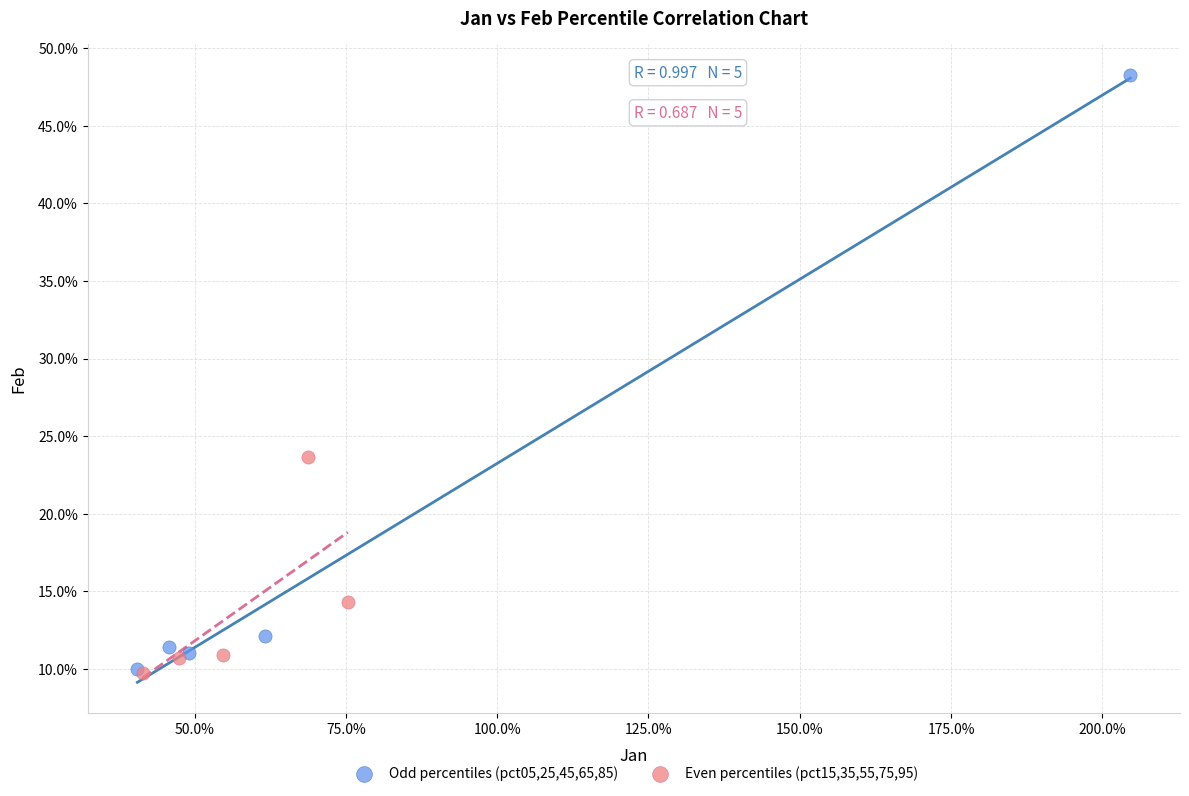

What are all the series names shown in the legend?

Odd percentiles (pct05,25,45,65,85), Even percentiles (pct15,35,55,75,95)